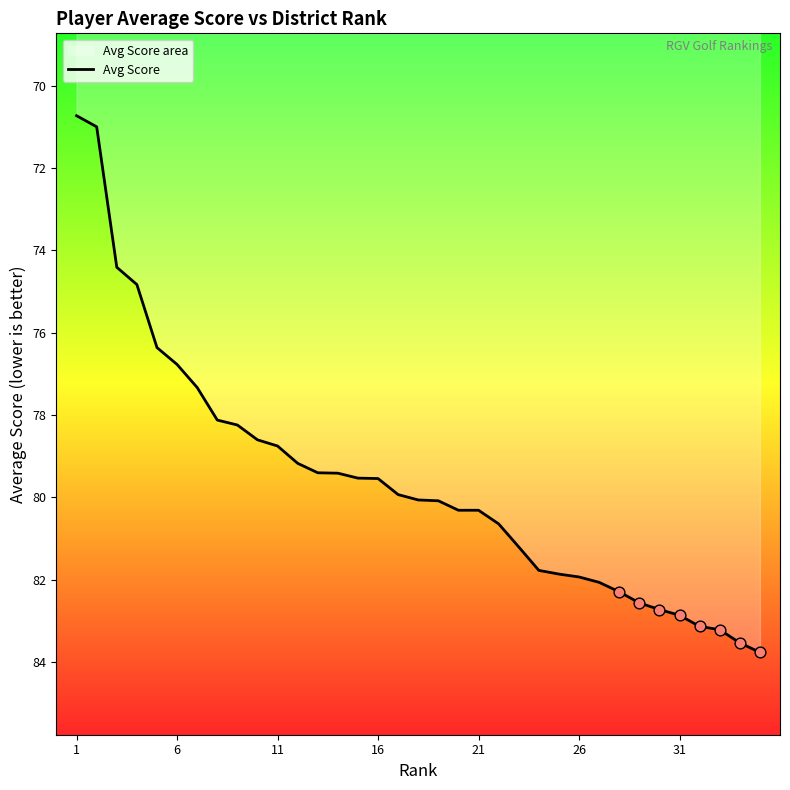

The value at 11 is 141.0. True or false?

False